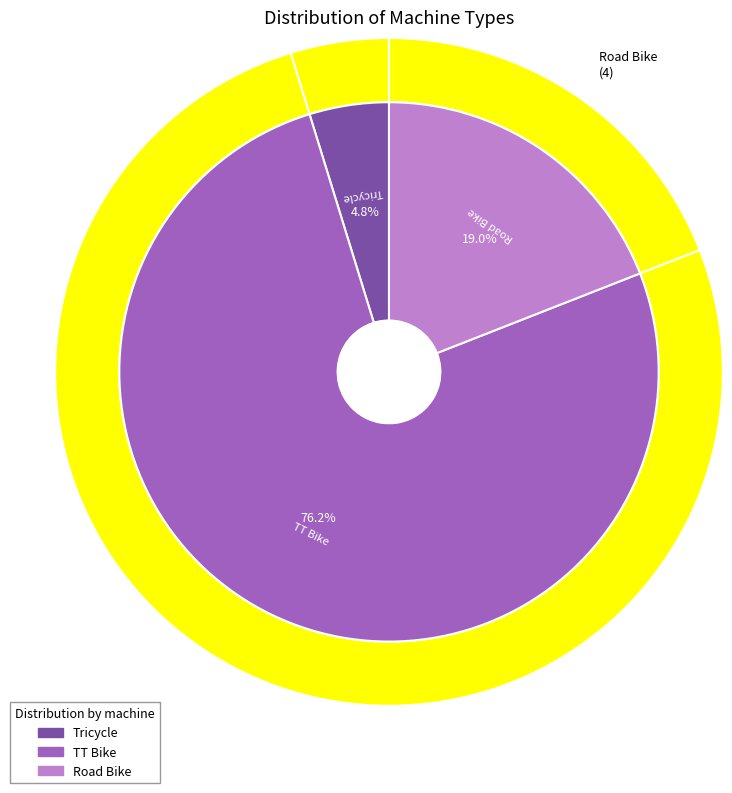

What is the ratio of the value at Tricycle to the value at Road Bike?

0.2